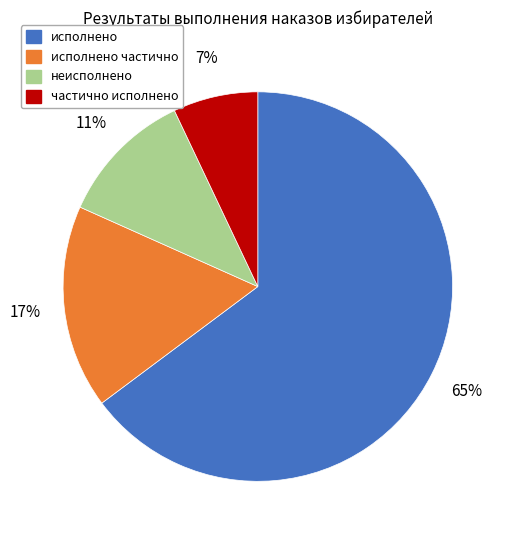

To the nearest percent, what is the average slice percentage?

25%